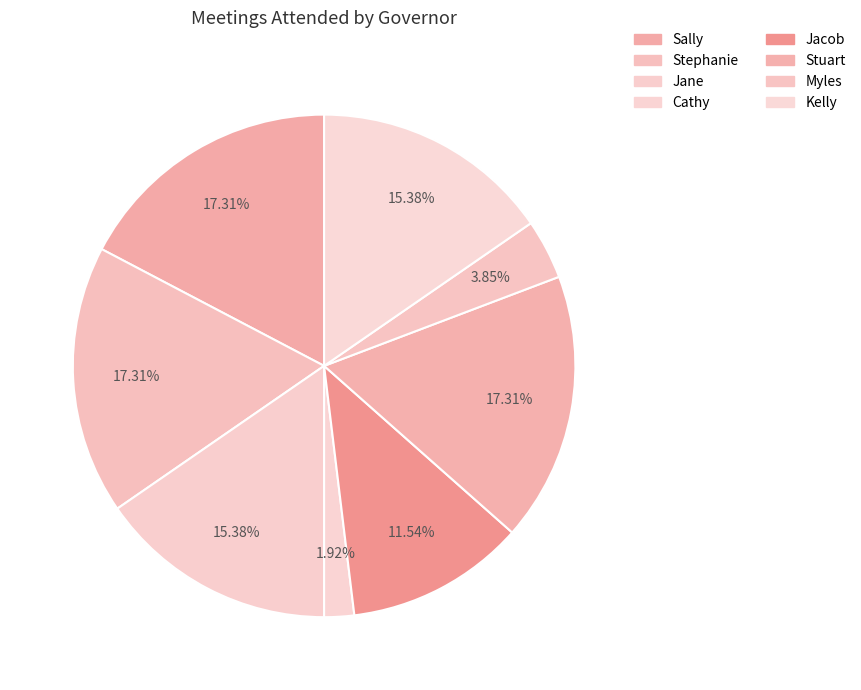

How many slices are in this pie chart?

8